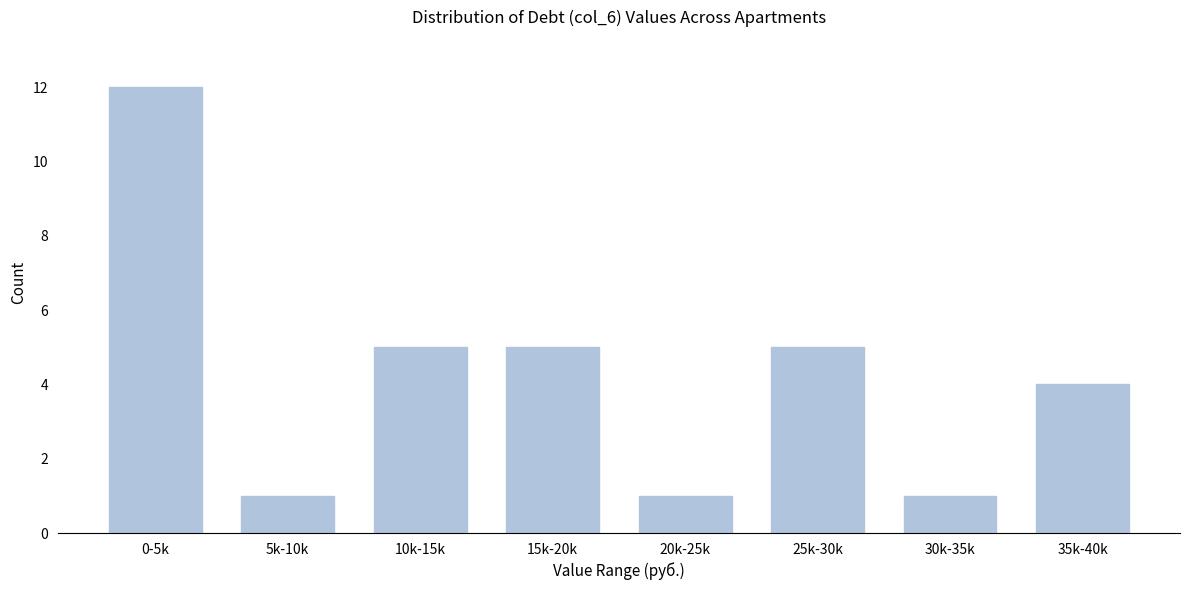

Reading left to right, extract all data points from this chart.

12	1	5	5	1	5	1	4